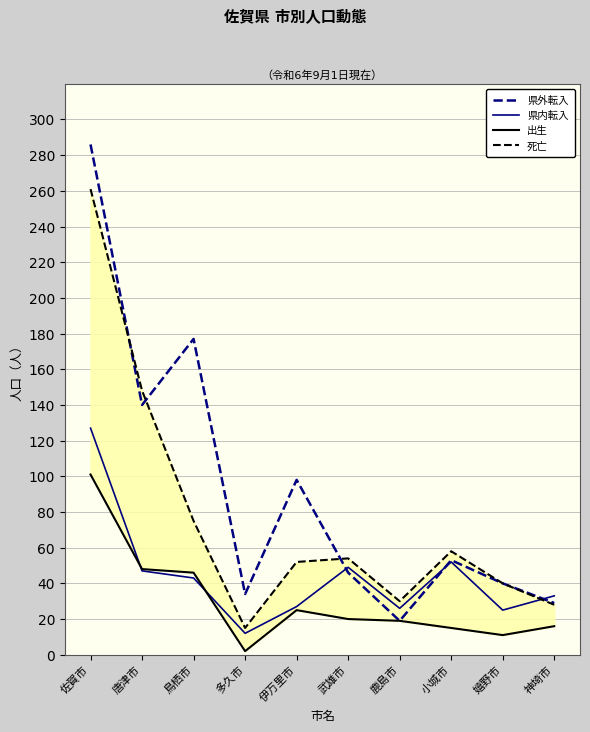

Where does the 県内転入 series first go above 43?

佐賀市